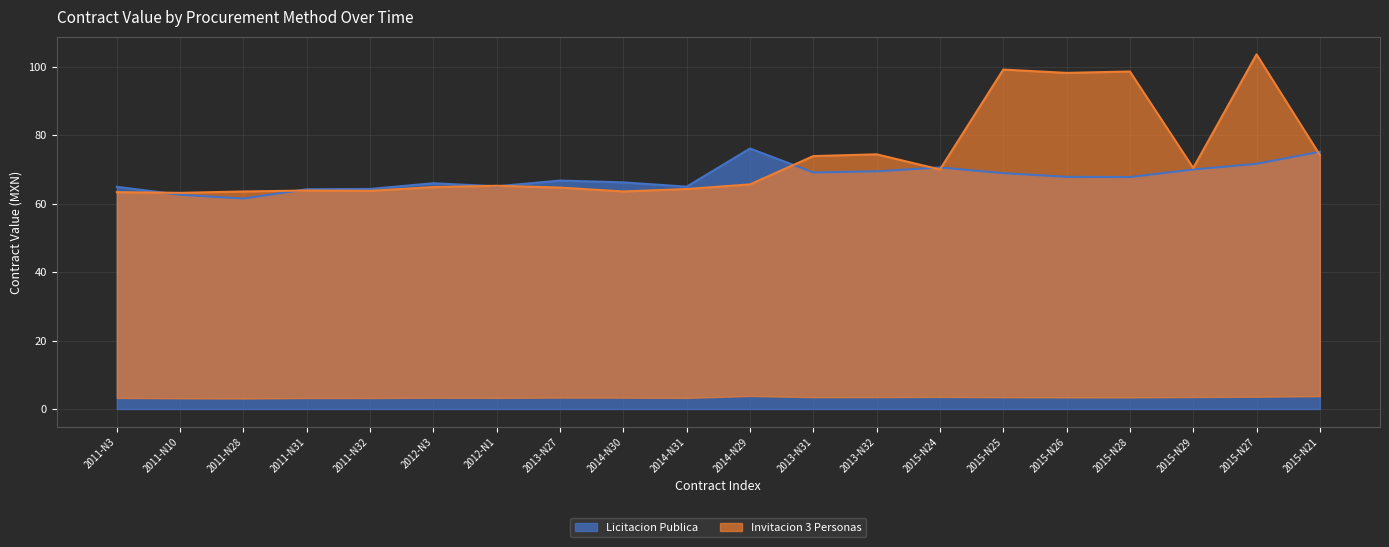

Where do Licitacion Publica and Invitacion 3 Personas first cross each other?

2011-N3 and 2011-N10